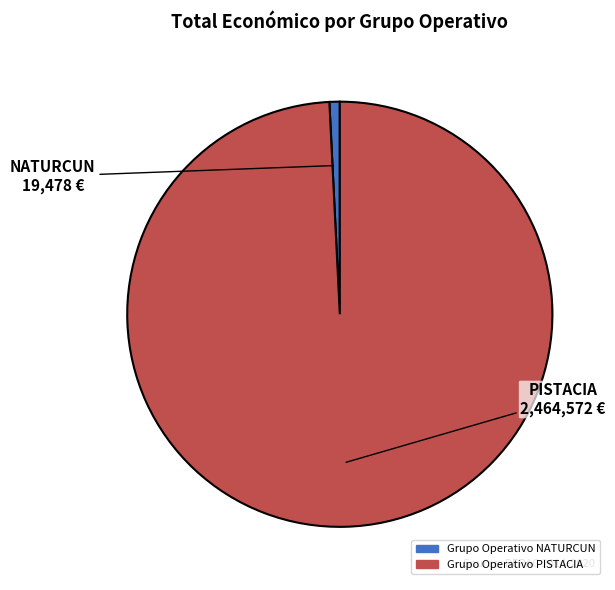

Is the sum of Grupo Operativo NATURCUN and Grupo Operativo PISTACIA greater than half?

Yes